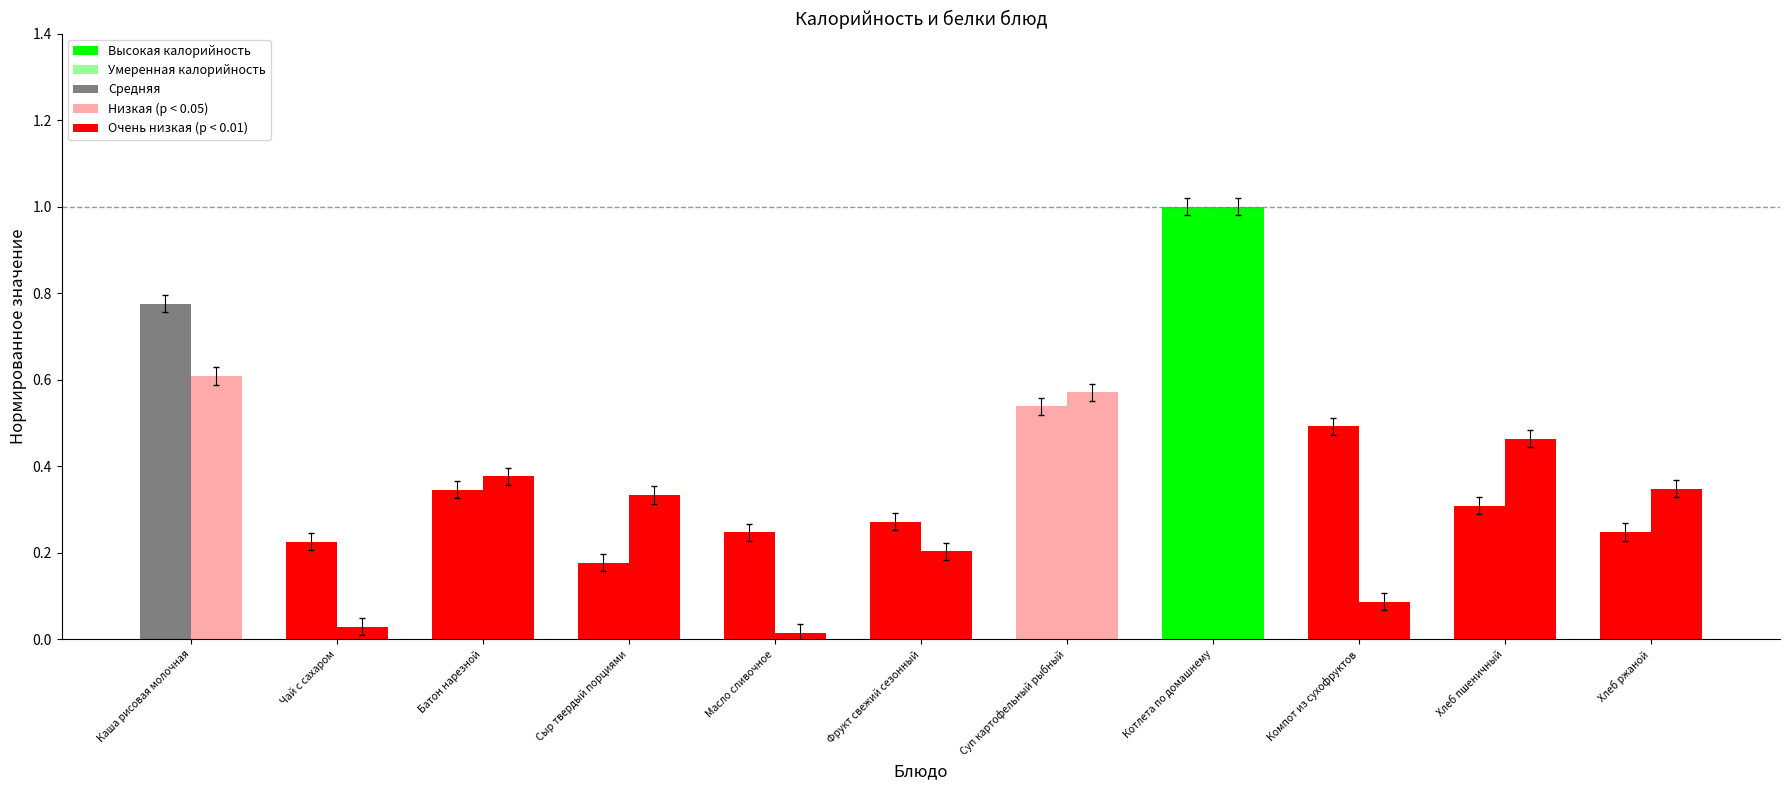

How many groups of bars are there?

11